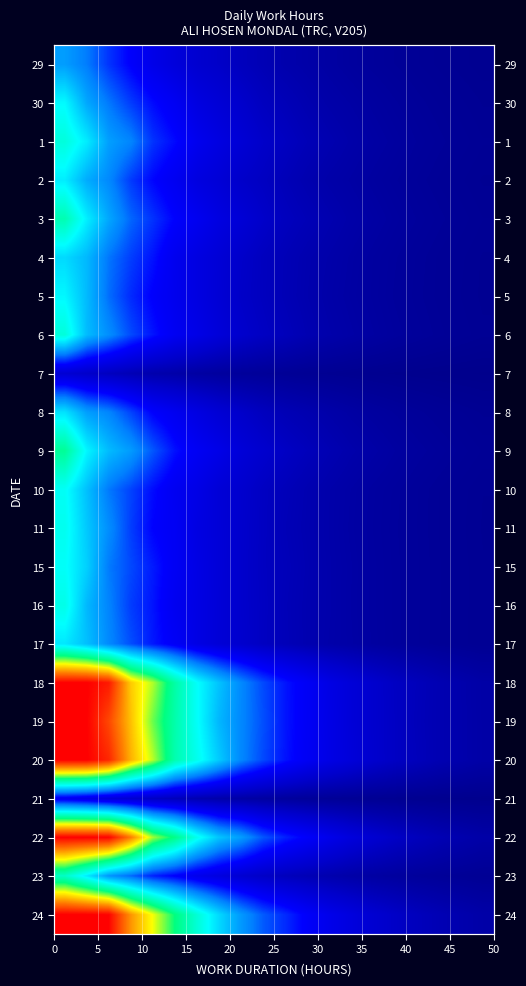

What is the greatest value displayed?

1.0